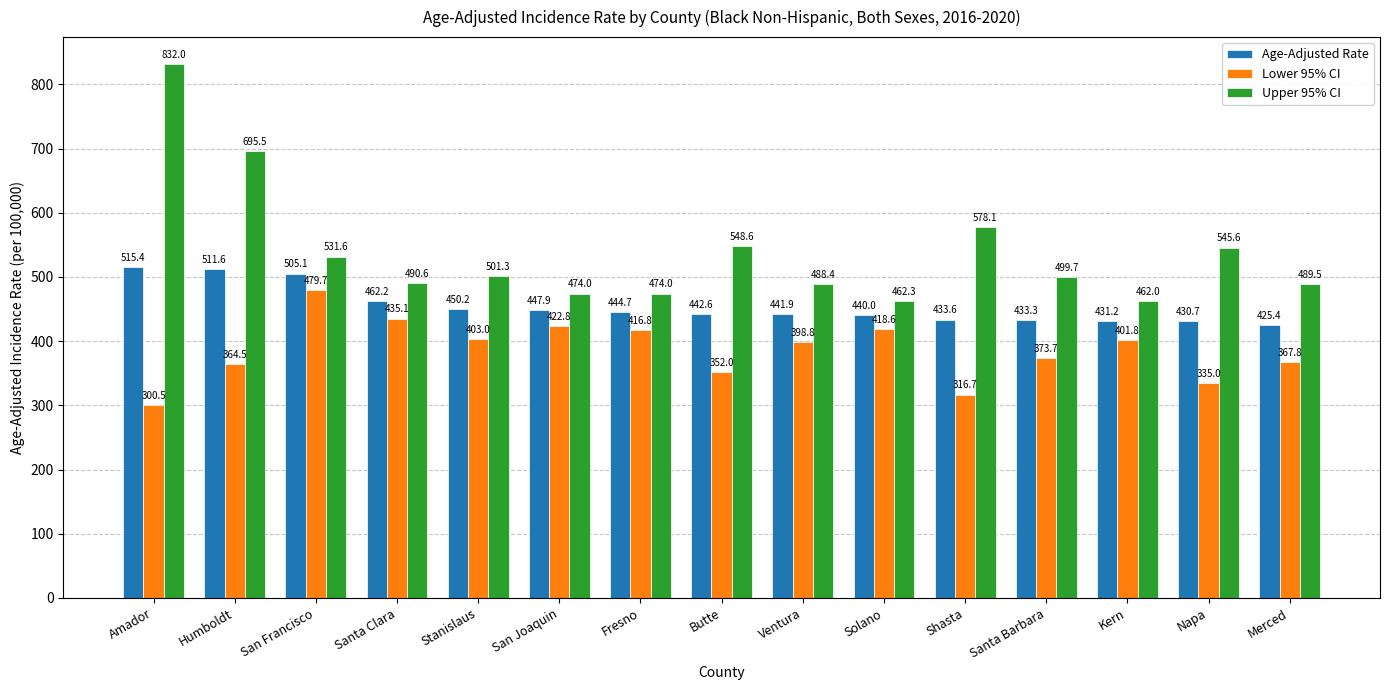

Are the bars grouped side by side (vs. stacked)?

Yes